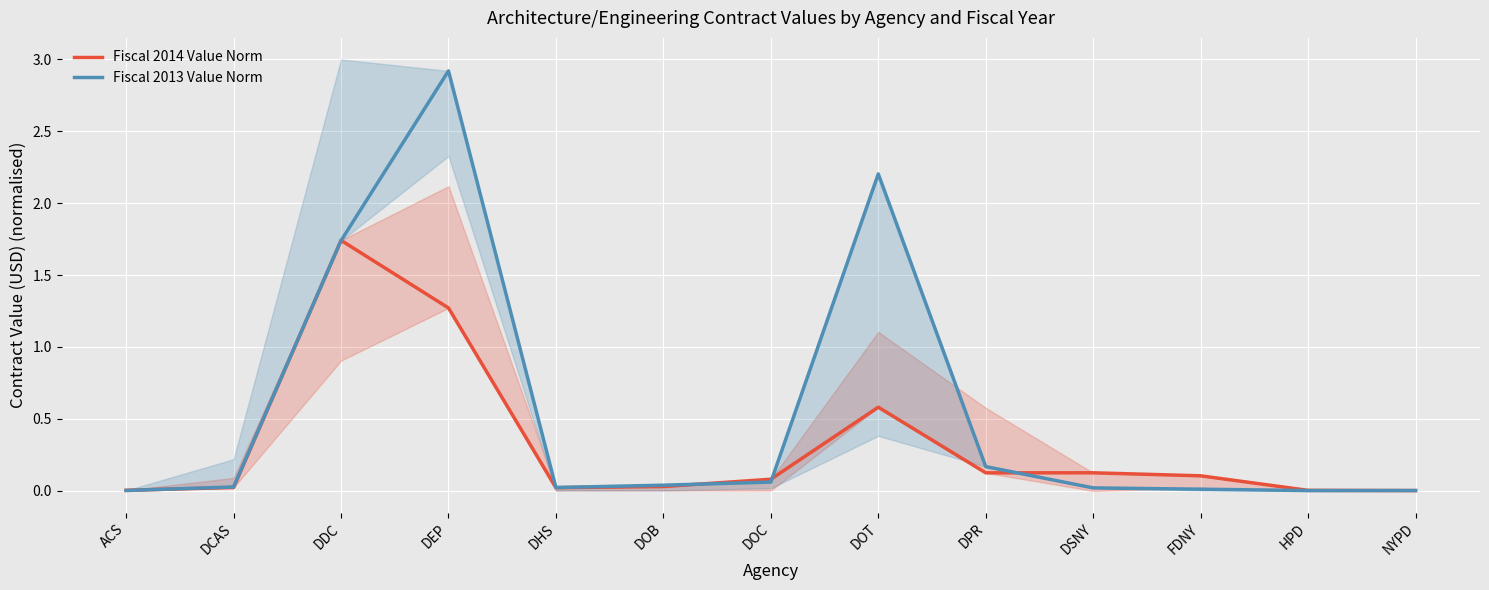

Is it true that Fiscal 2014 Value Norm equals 0.1 at FDNY?

True